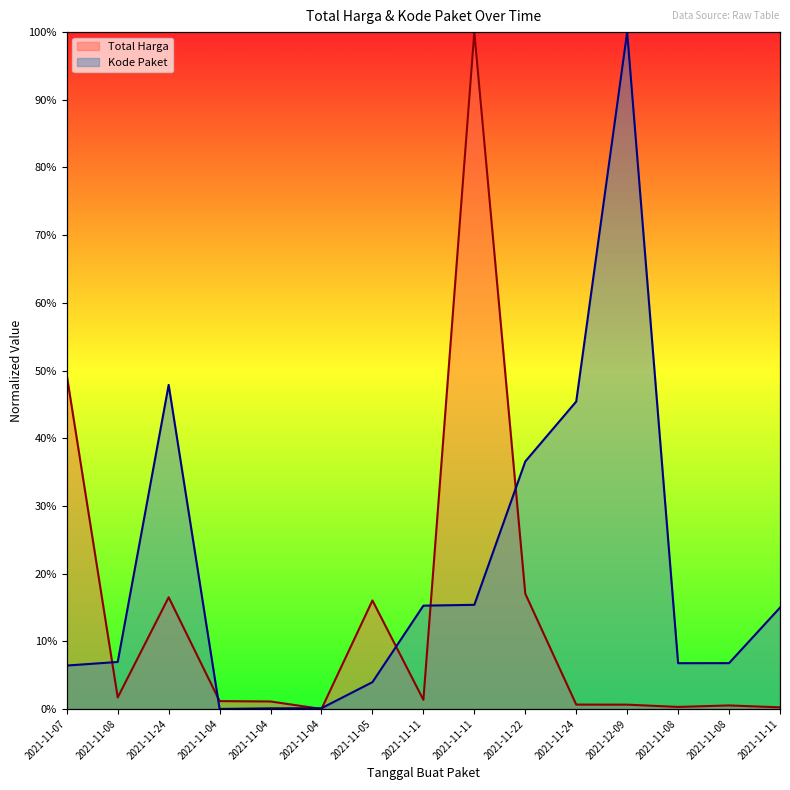

What is the total value across all series at 2021-11-11?

0.2